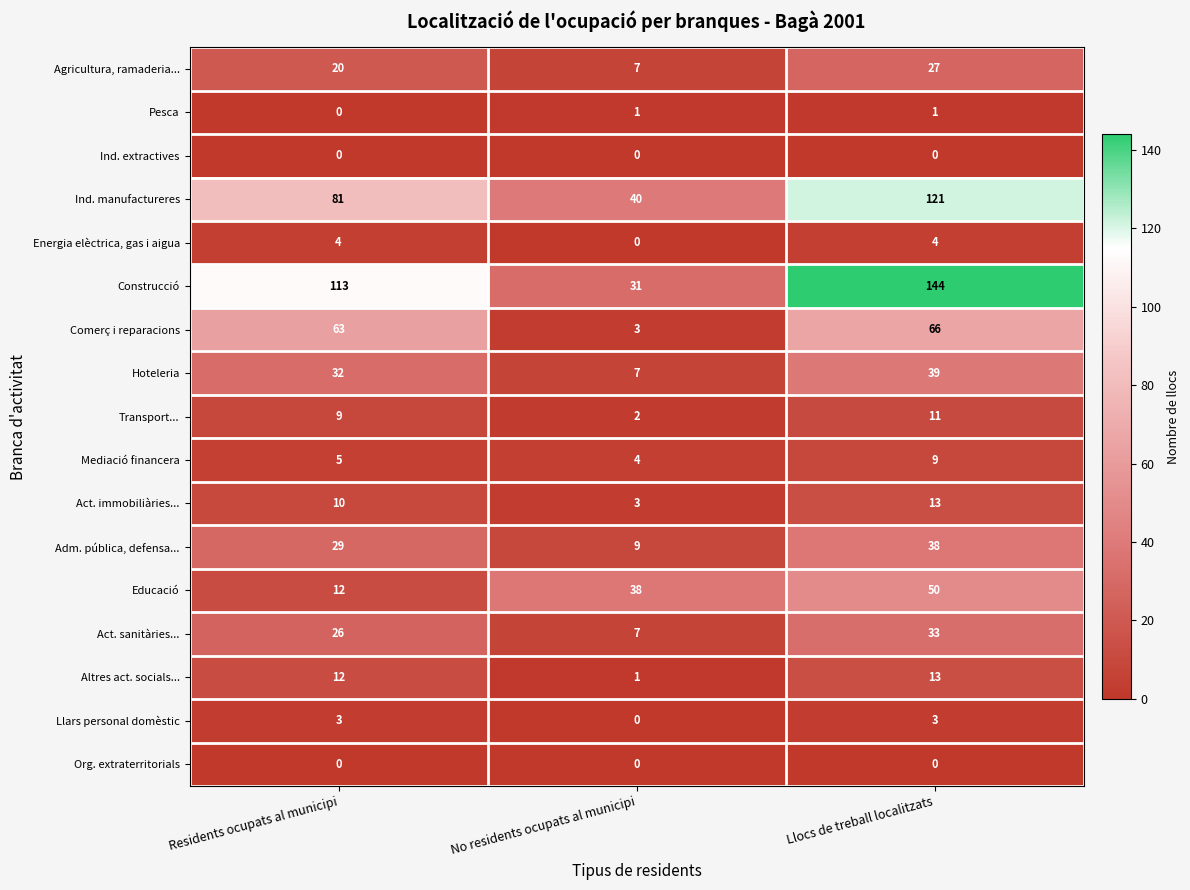

Is it true that Act. immobiliàries... equals 13 at Llocs de treball localitzats?

True